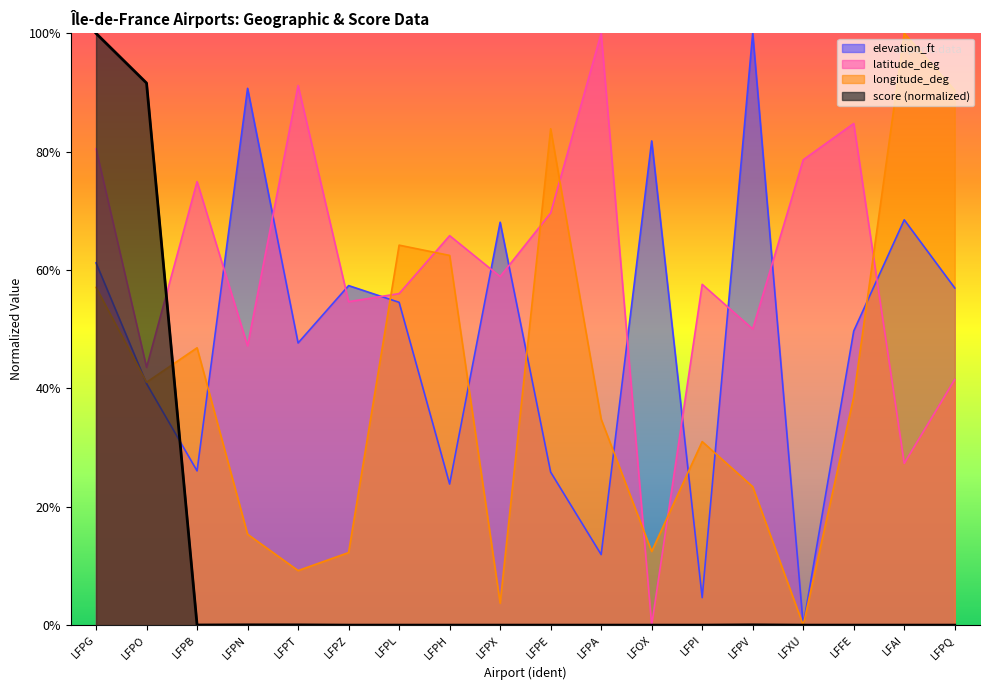

Between LFPI and LFAI, which is larger?

LFAI